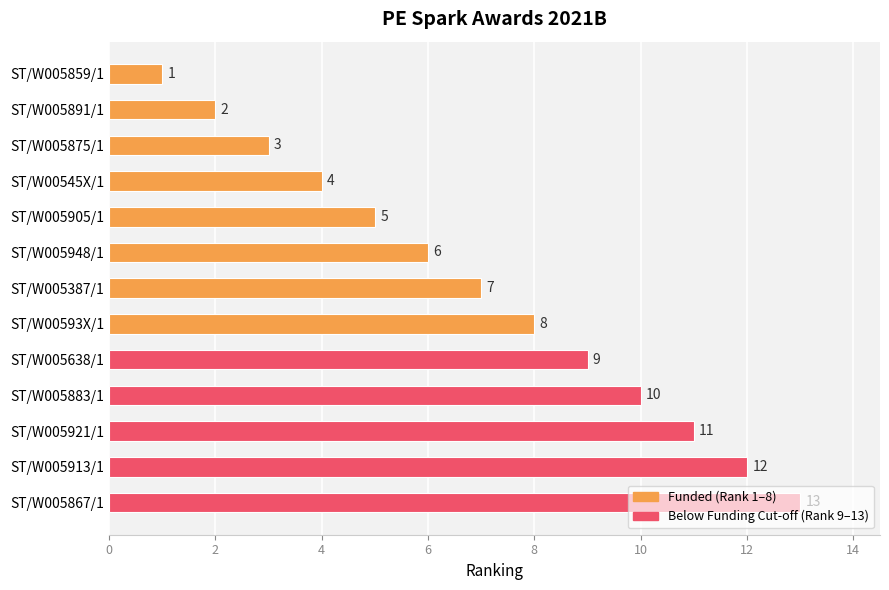

Does the chart contain any negative values?

No